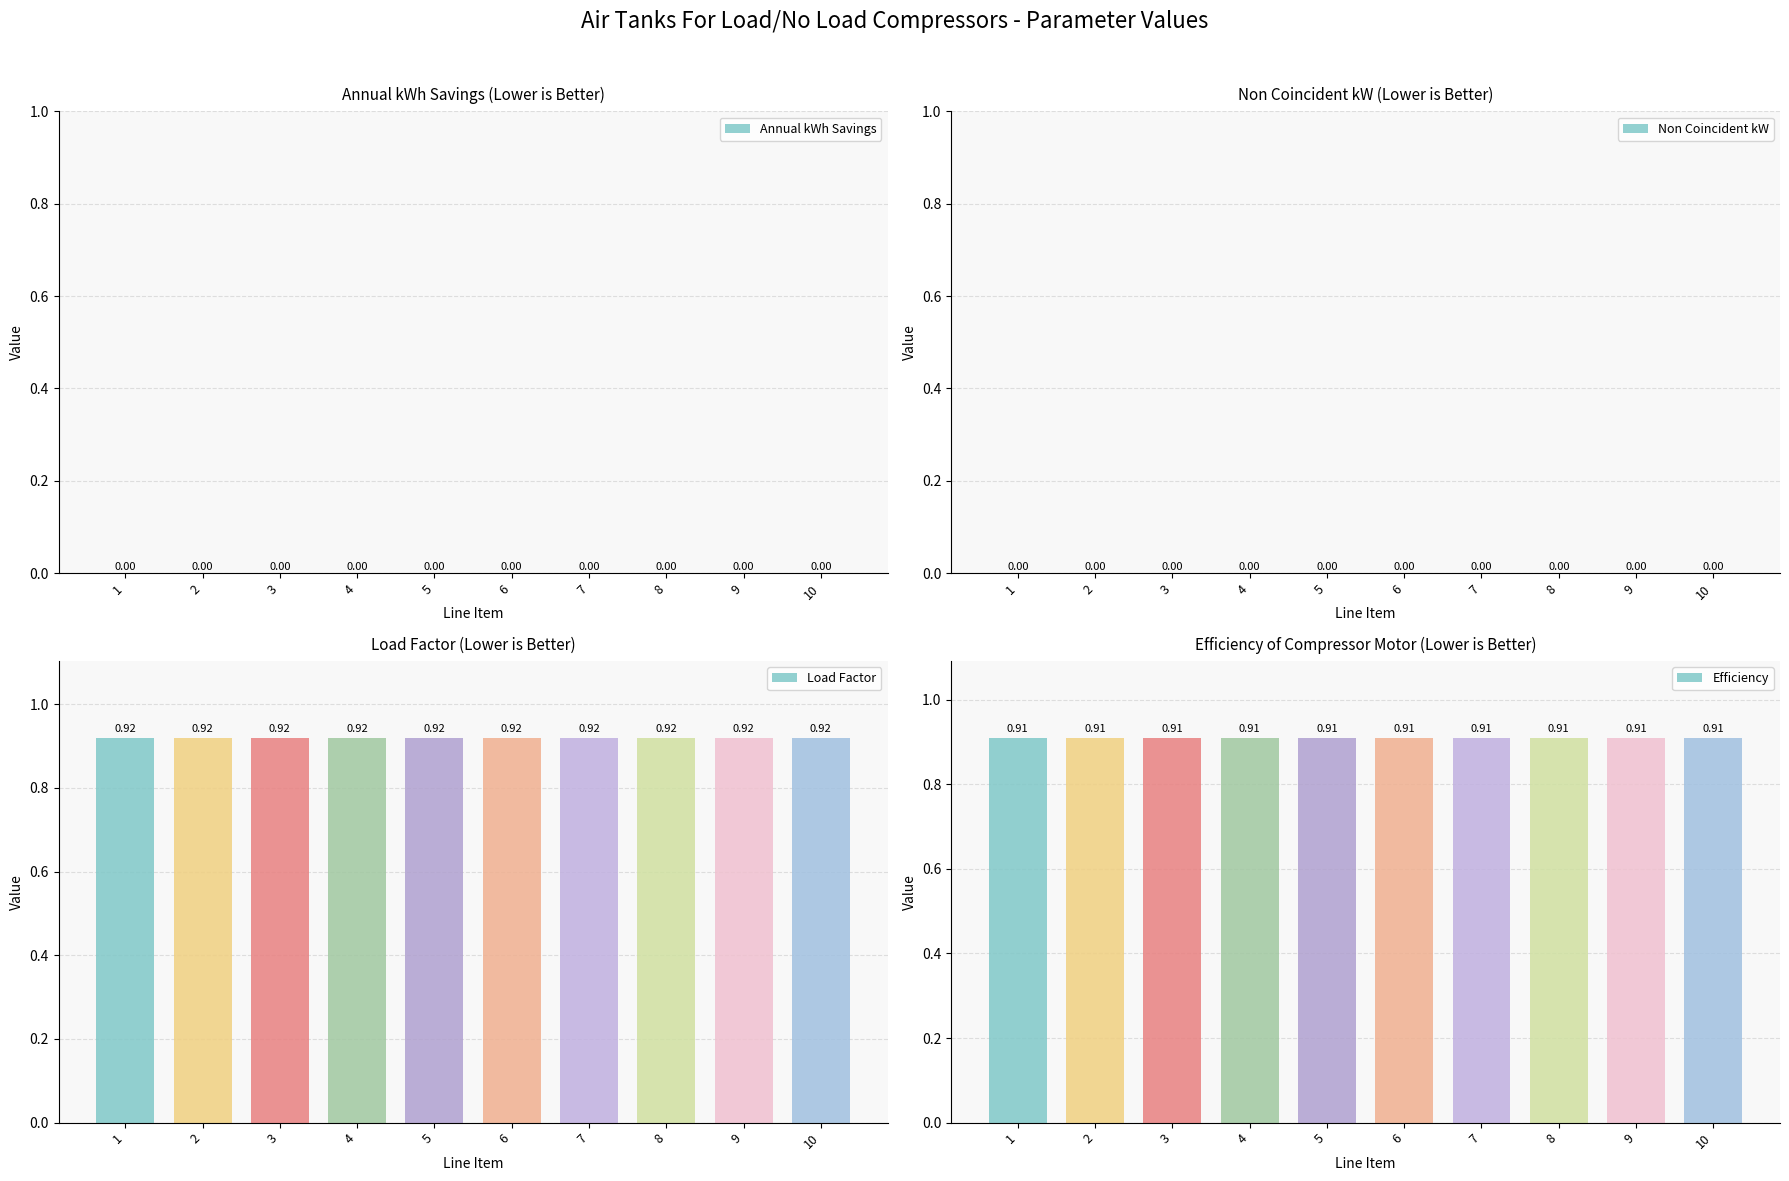

What are all the series names shown in the legend?

Annual kWh Savings, Non Coincident kW, Load Factor, Efficiency